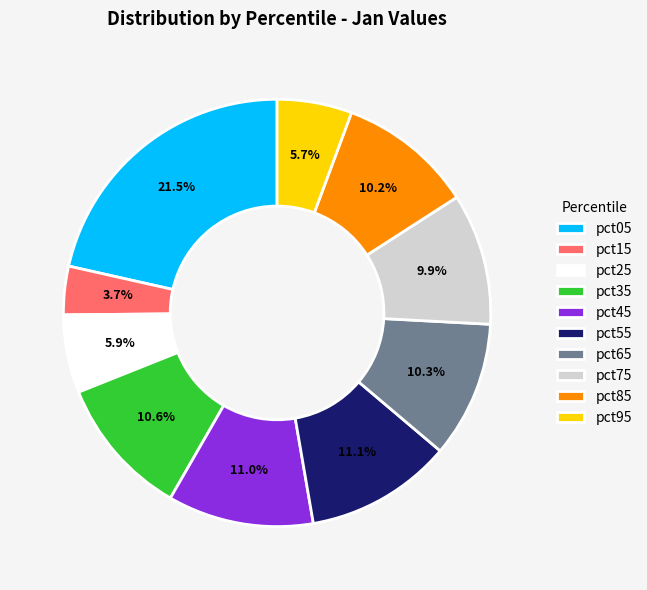

What is the smallest slice in the pie chart?

pct15